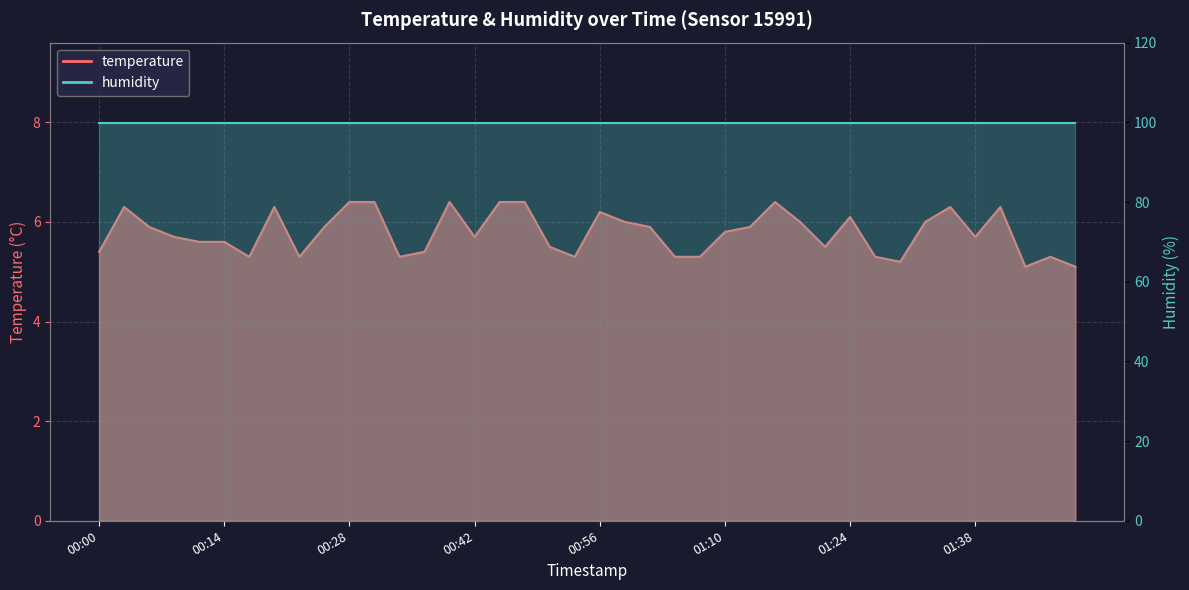

List the labels in order of value, largest first.

2023-02-22T00:28:54, 2023-02-22T00:31:43, 2023-02-22T00:40:05, 2023-02-22T00:45:41, 2023-02-22T00:48:29, 2023-02-22T01:16:27, 2023-02-22T00:03:30, 2023-02-22T00:20:20, 2023-02-22T01:36:01, 2023-02-22T01:41:38, 2023-02-22T00:56:51, 2023-02-22T01:24:50, 2023-02-22T00:59:39, 2023-02-22T01:19:14, 2023-02-22T01:33:14, 2023-02-22T00:06:20, 2023-02-22T00:26:05, 2023-02-22T01:02:26, 2023-02-22T01:13:39, 2023-02-22T01:10:52, 2023-02-22T00:09:09, 2023-02-22T00:42:53, 2023-02-22T01:38:50, 2023-02-22T00:11:57, 2023-02-22T00:14:46, 2023-02-22T00:51:16, 2023-02-22T01:22:02, 2023-02-22T00:00:41, 2023-02-22T00:37:17, 2023-02-22T00:17:33, 2023-02-22T00:23:13, 2023-02-22T00:34:30, 2023-02-22T00:54:04, 2023-02-22T01:05:15, 2023-02-22T01:08:04, 2023-02-22T01:27:38, 2023-02-22T01:47:15, 2023-02-22T01:30:26, 2023-02-22T01:44:28, 2023-02-22T01:50:02